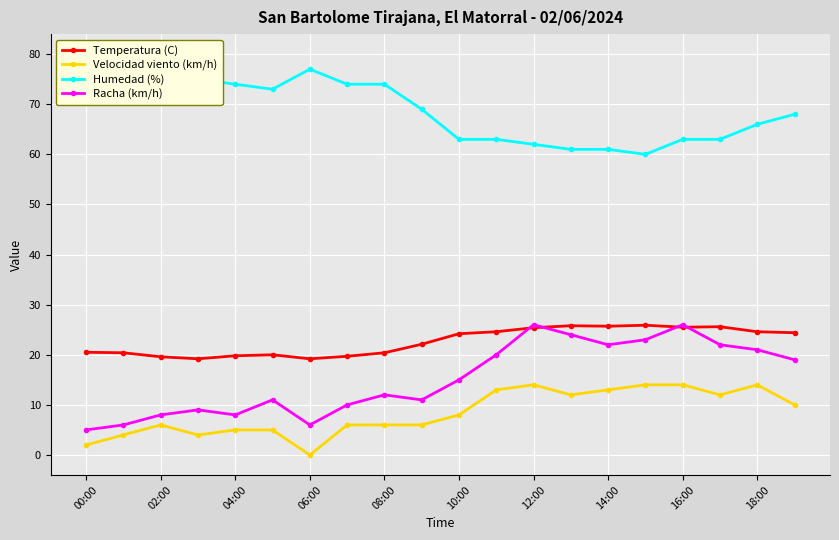

What is the approximate value of Temperatura (C) at 19?

24.4